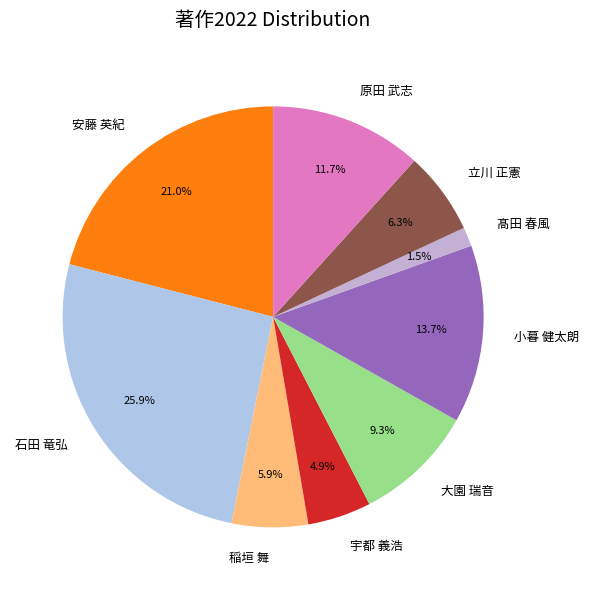

Between 宇都 義浩 and 原田 武志, which is larger?

原田 武志